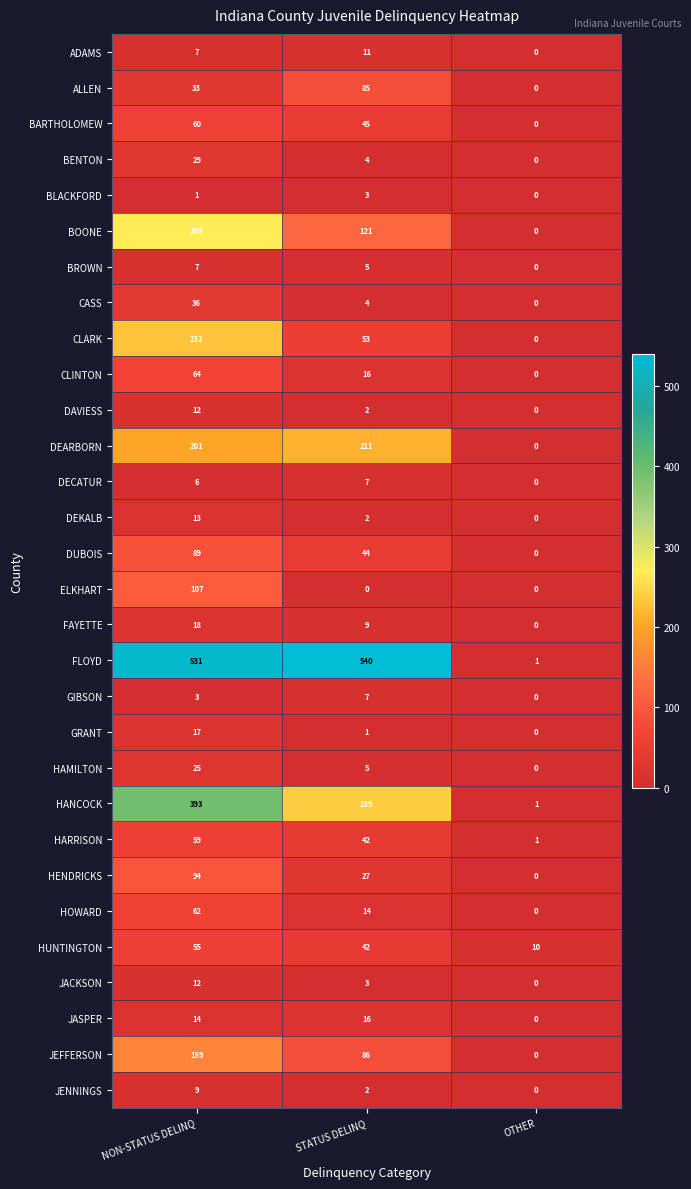

How many JASPER values are between 0 and 16?

3